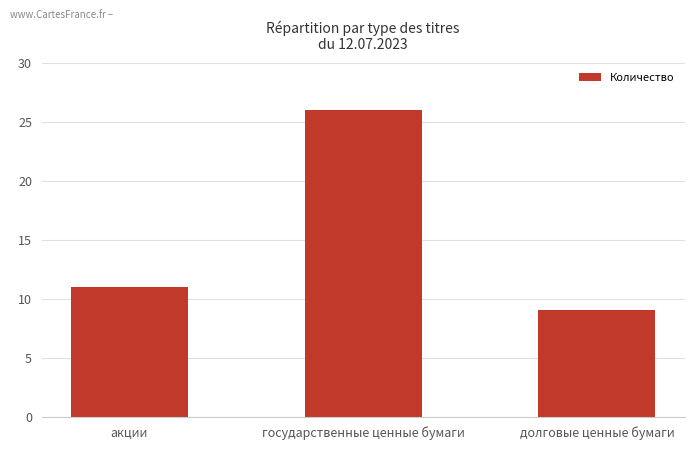

Reading right to left, what are all the values shown in this chart?

долговые ценные бумаги=9	государственные ценные бумаги=26	акции=11